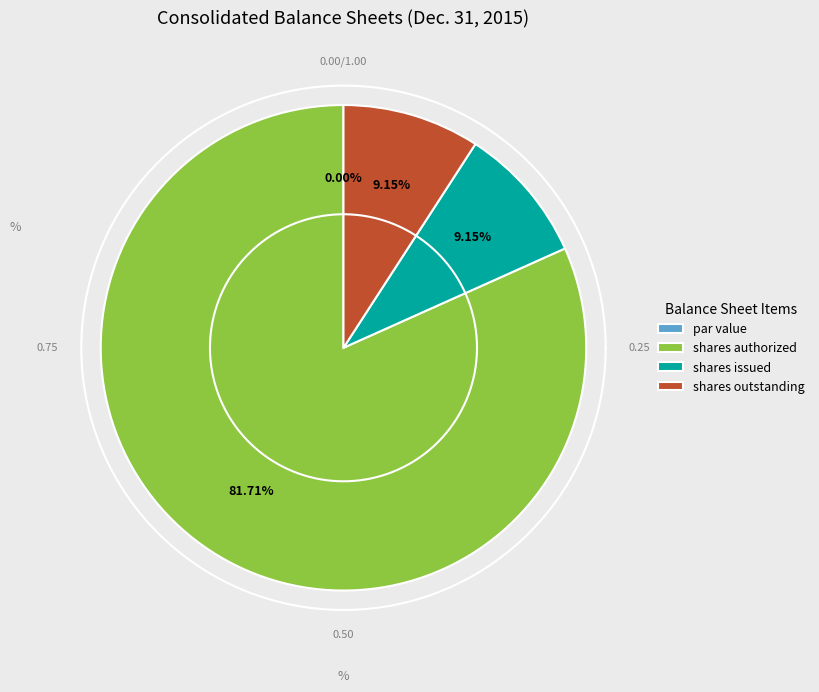

To the nearest percent, what portion does Common Stock, shares outstanding represent?

9%